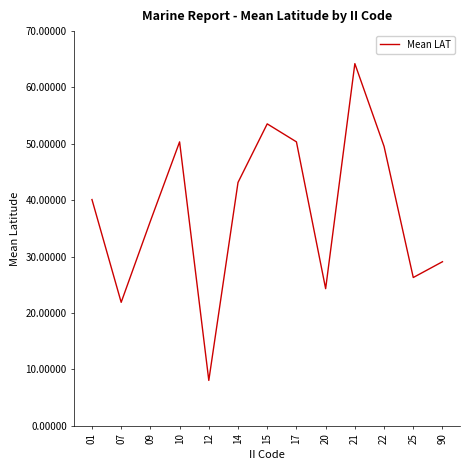

Between 12 and 22, which is larger?

22